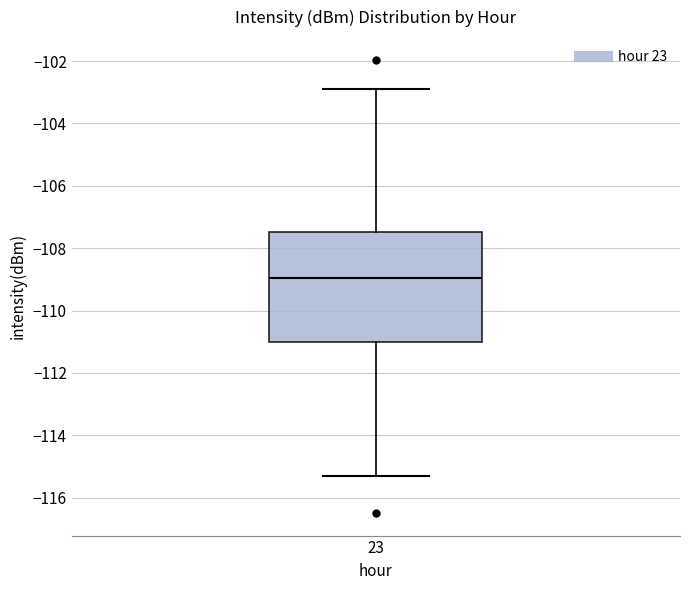

Where is the upper edge of the box at x = 23 on the y-axis? The values are not printed on the chart, so give them approximately, as read against the axis.

-107.4